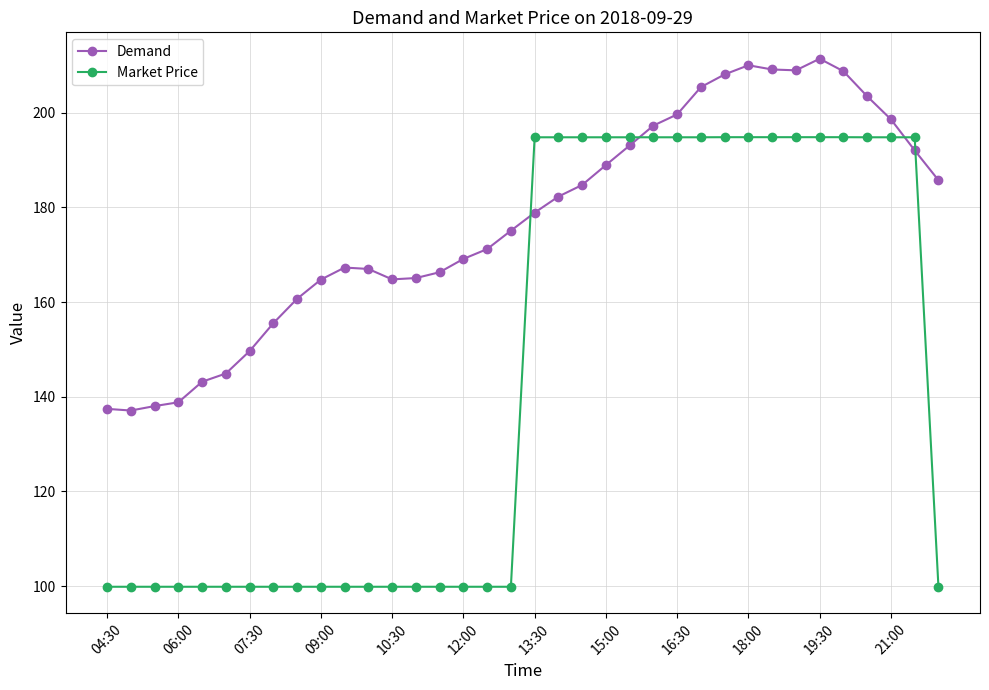

Rank the series by their maximum value, from lowest to highest.

Market Price, Demand